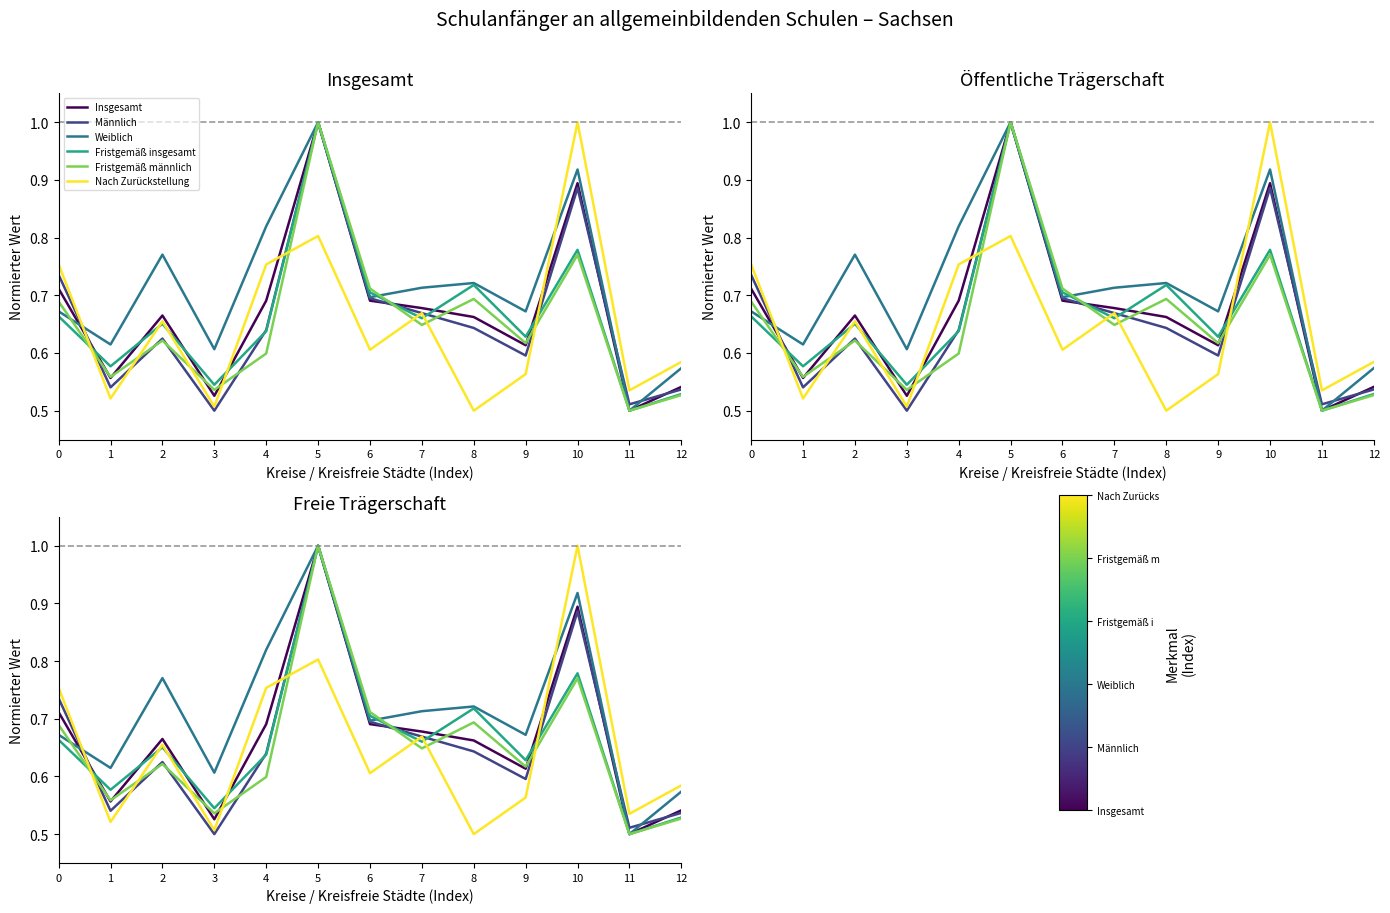

What is the value of the Weiblich point at the 12th from the left?

0.5